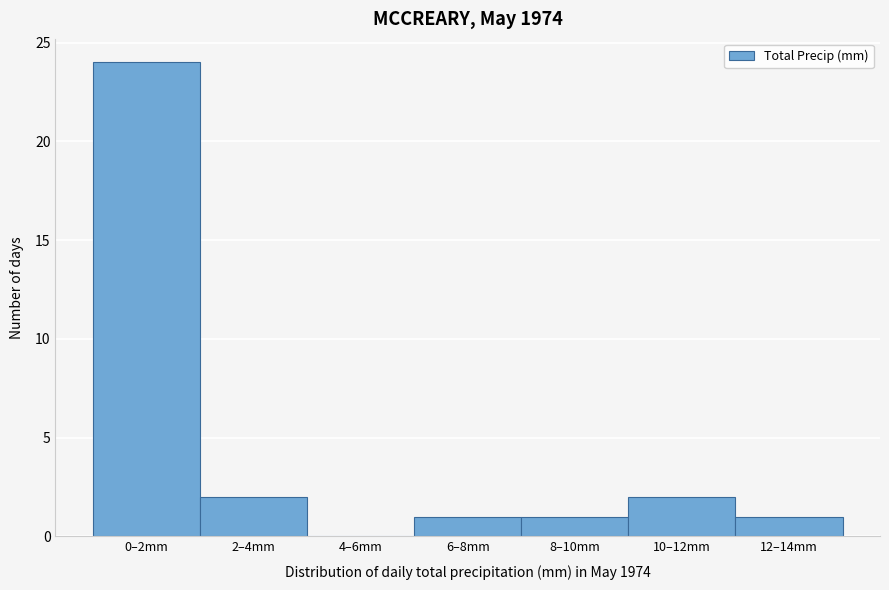

Reading left to right, list all the values displayed in this chart.

0–2mm=24	2–4mm=2	4–6mm=0	6–8mm=1	8–10mm=1	10–12mm=2	12–14mm=1